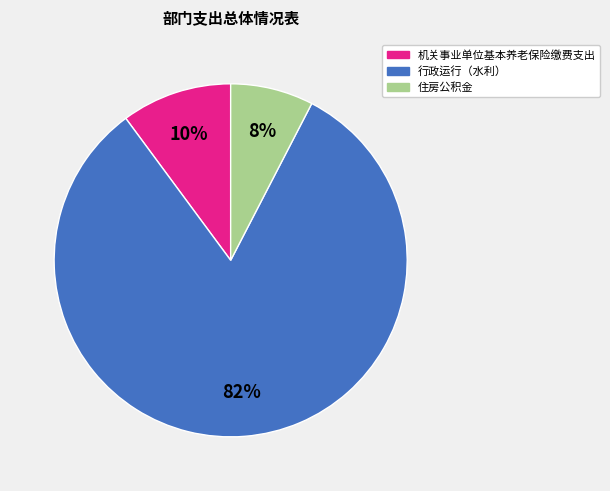

Do 机关事业单位基本养老保险缴费支出 and 住房公积金 together represent more than half of the pie?

No